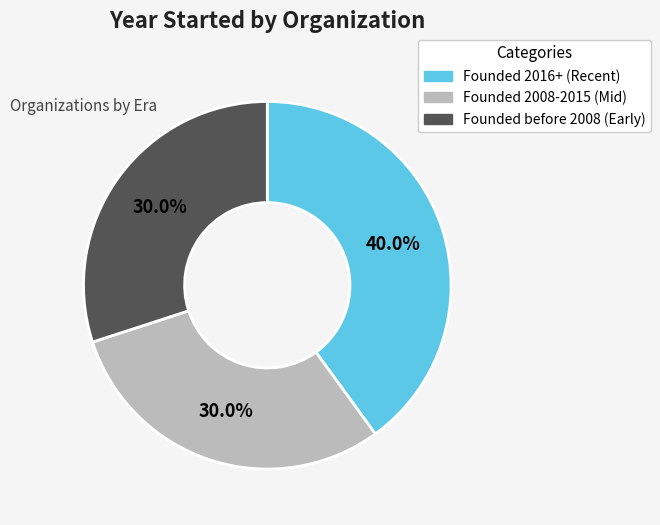

Is there any slice that represents more than half of the pie?

No